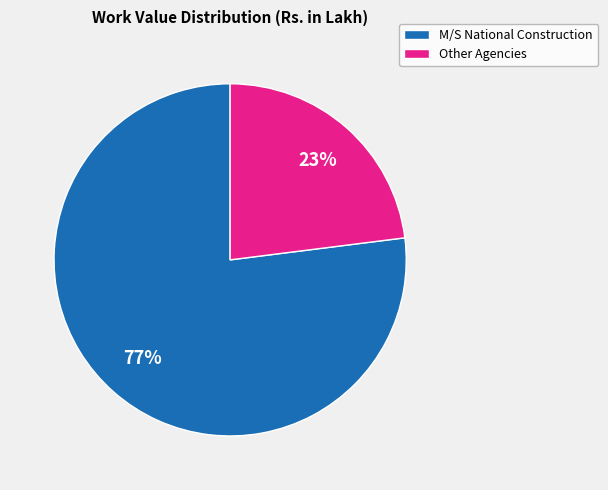

Does any single category account for the majority?

Yes